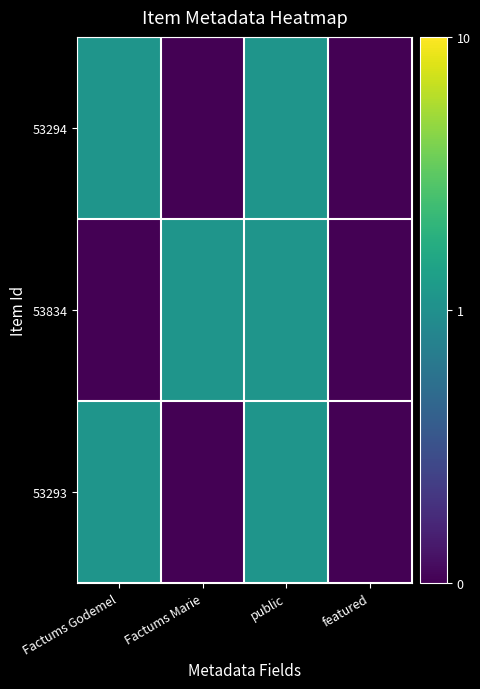

Between featured and Factums Marie, which is larger?

featured